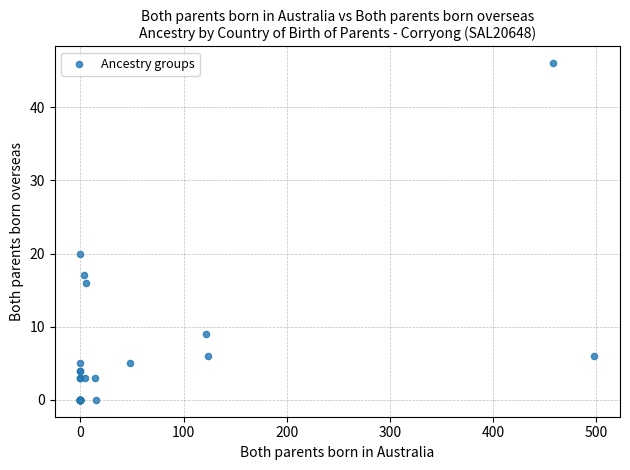

What Y value in the scatter plot is closest to 23?

20